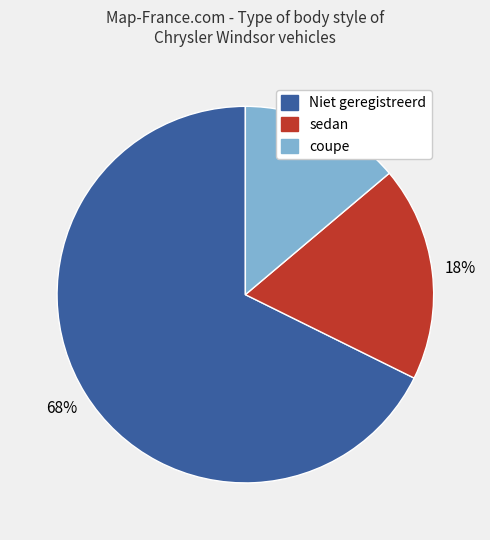

Does any single category account for the majority?

Yes